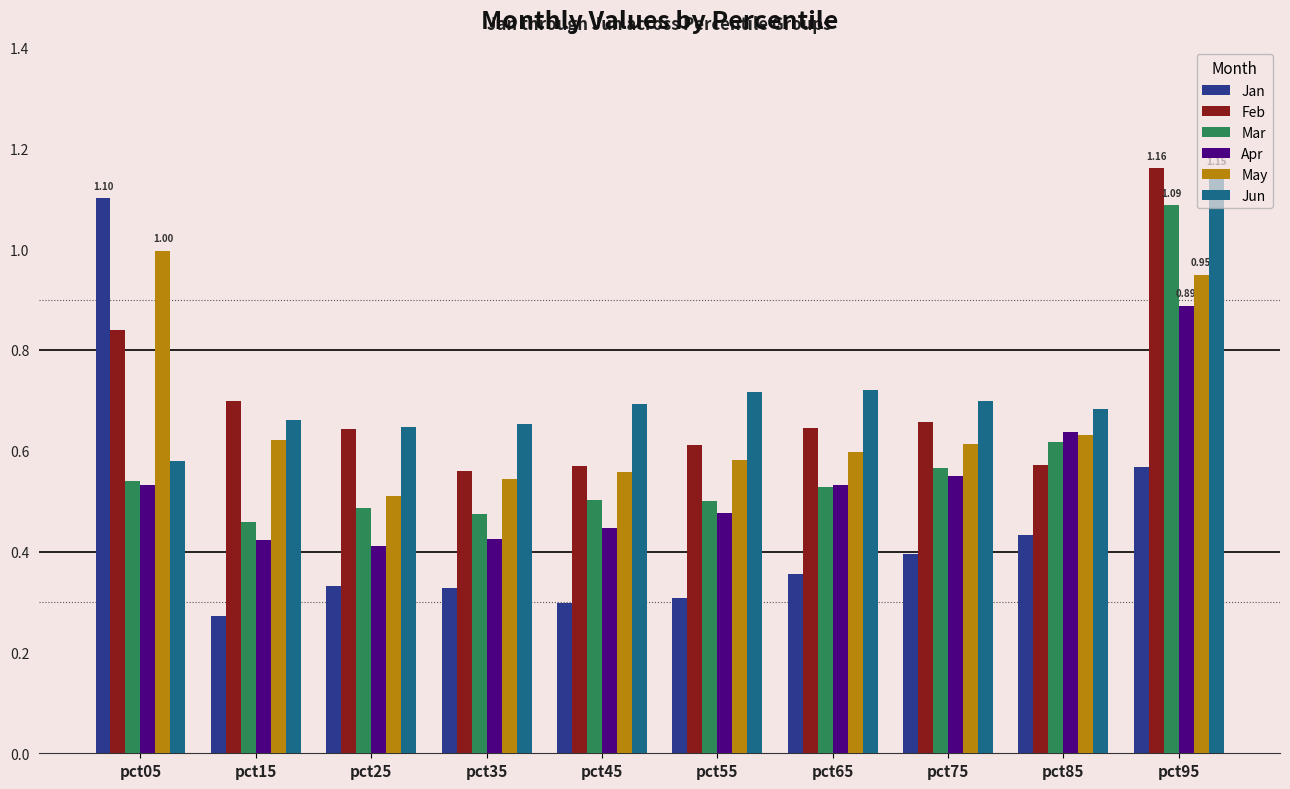

How many groups of bars are there?

10